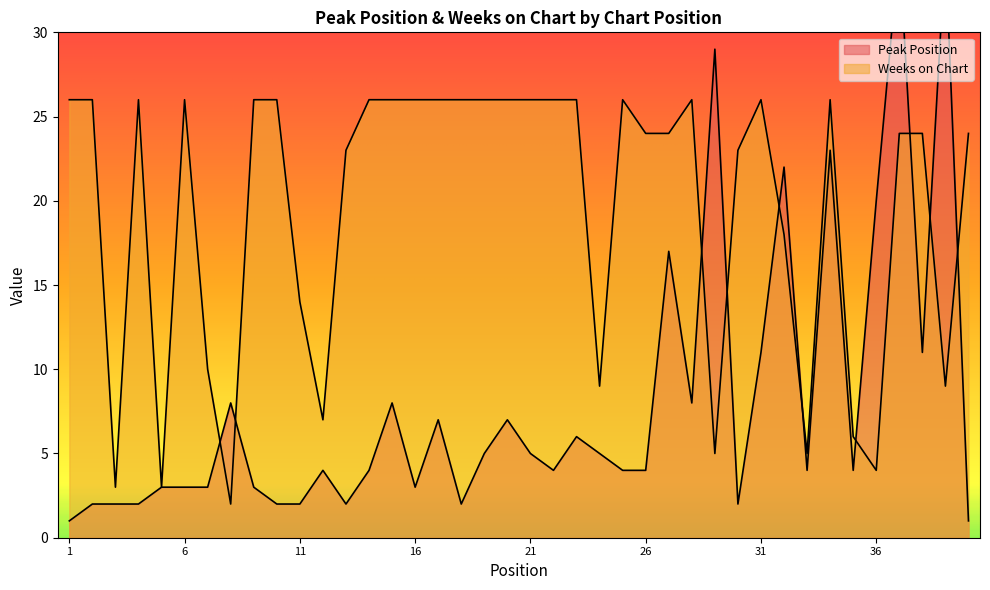

What is the total value across all series at 39?

44